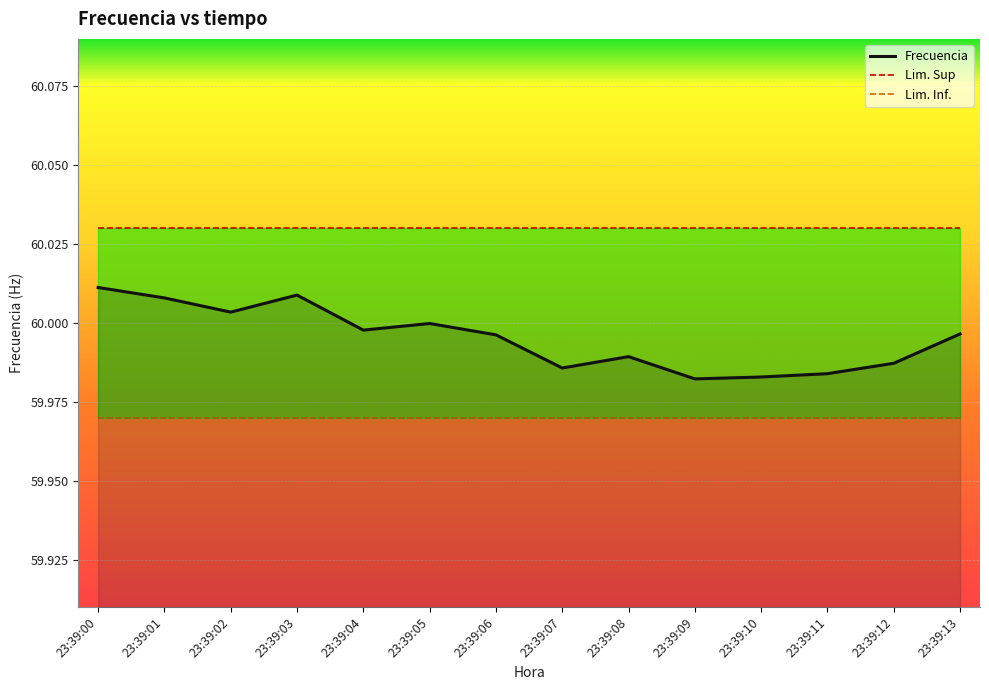

At how many categories does at least one series exceed 60?

14